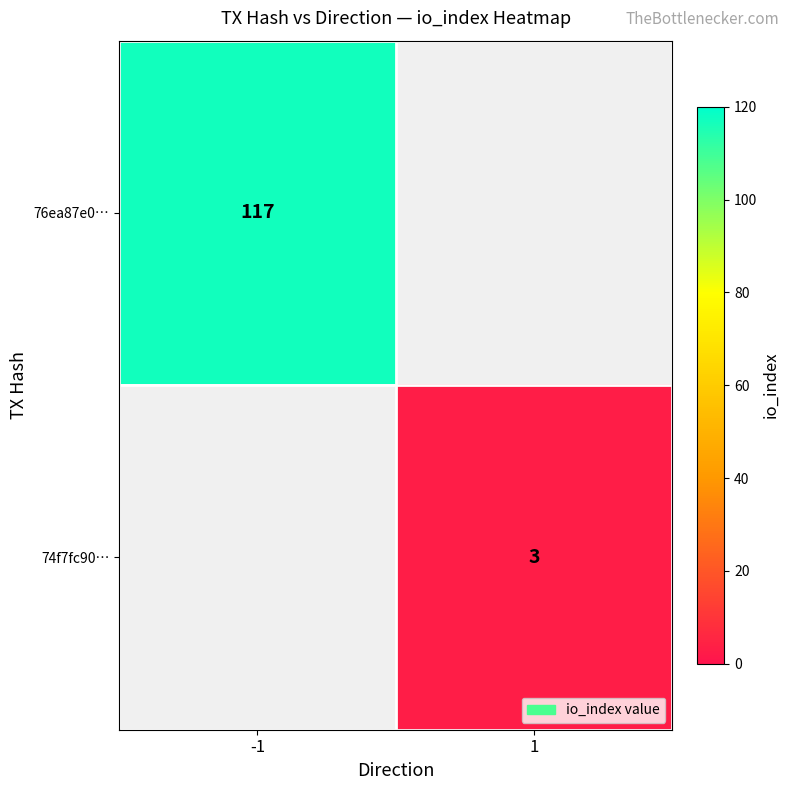

True or false: 74f7fc90… has a value of 3 at 1.

True